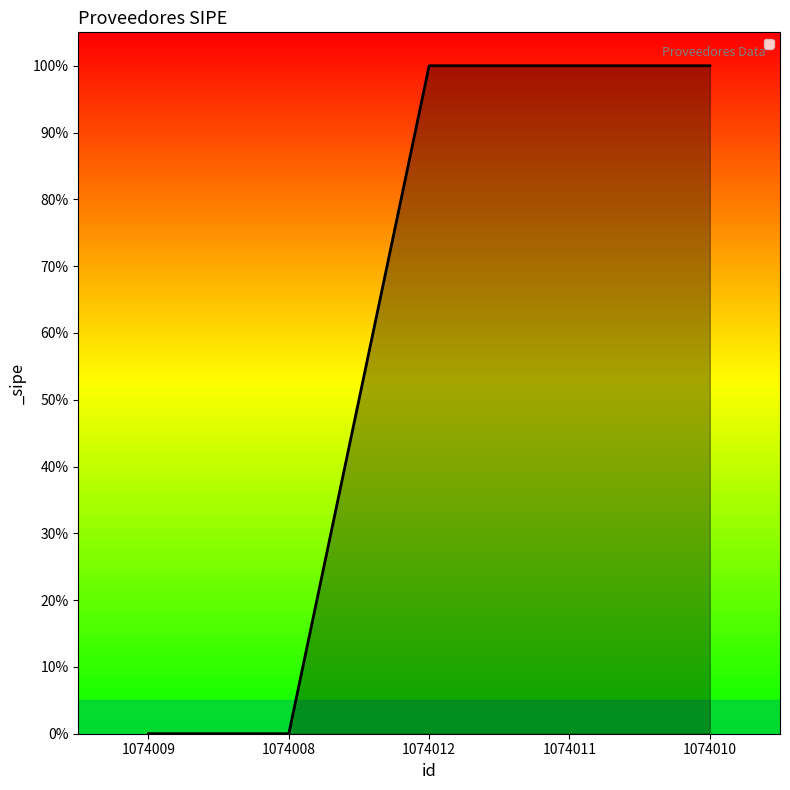

Is this an area chart (filled region under the line)?

Yes